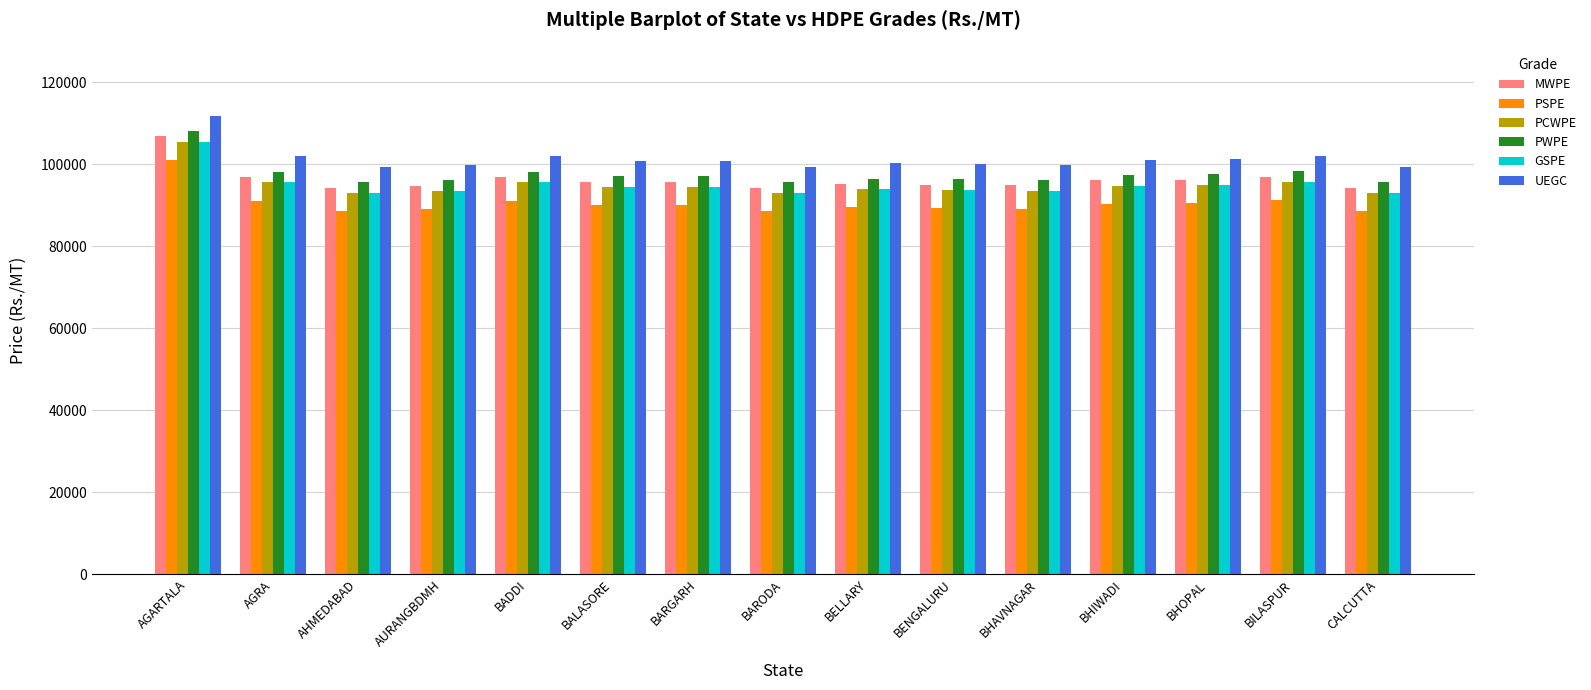

What is the sum of the PSPE values at BHOPAL and BARGARH?

180555